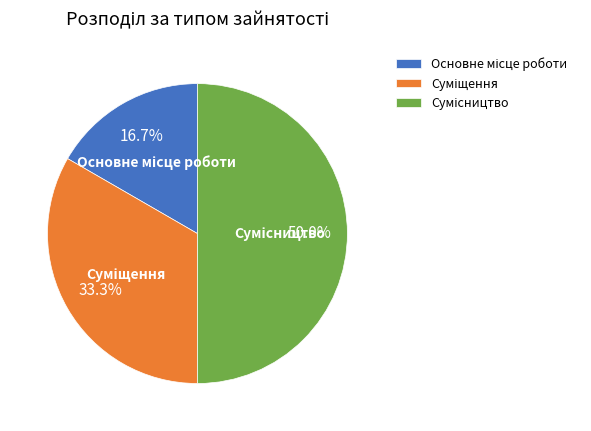

True or false: Основне місце роботи accounts for 17% of the total.

True